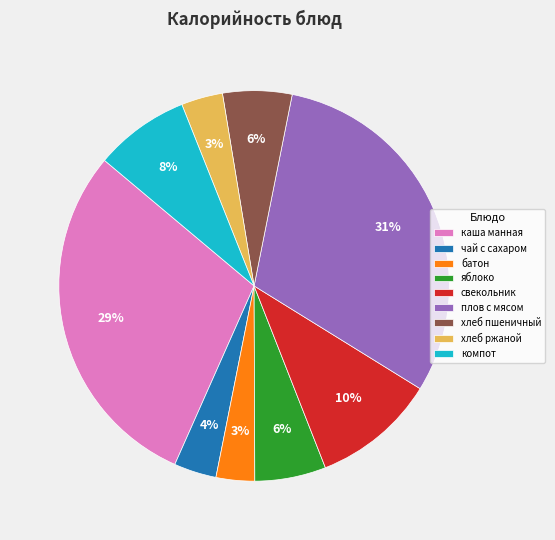

The яблоко slice represents 6% of the pie. True or false?

True